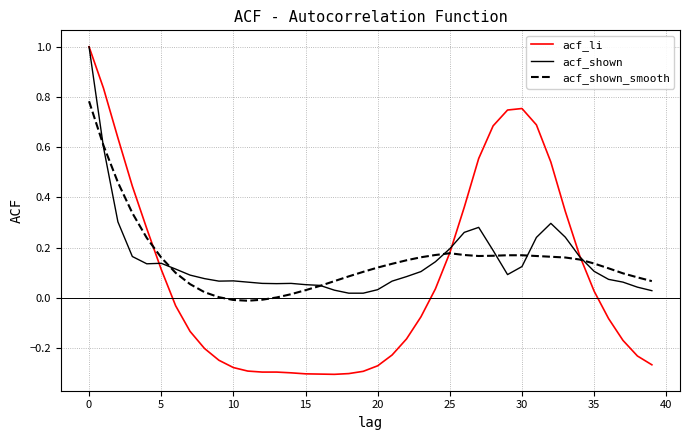

What is the greatest value displayed?

1.0